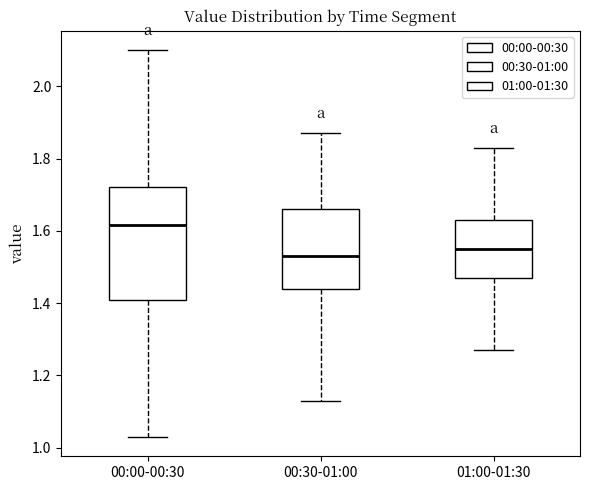

Reading left to right, transcribe this box plot: for each box, give where its median line is, the range the box spans, and where its two whiskers end, as read against the y-axis. The values are not printed on the chart, so give them approximately, as read against the axis.

00:00-00:30: median 1.62, box 1.40 to 1.72, whiskers 1.04 to 2.10
00:30-01:00: median 1.54, box 1.44 to 1.66, whiskers 1.14 to 1.88
01:00-01:30: median 1.56, box 1.48 to 1.64, whiskers 1.28 to 1.84